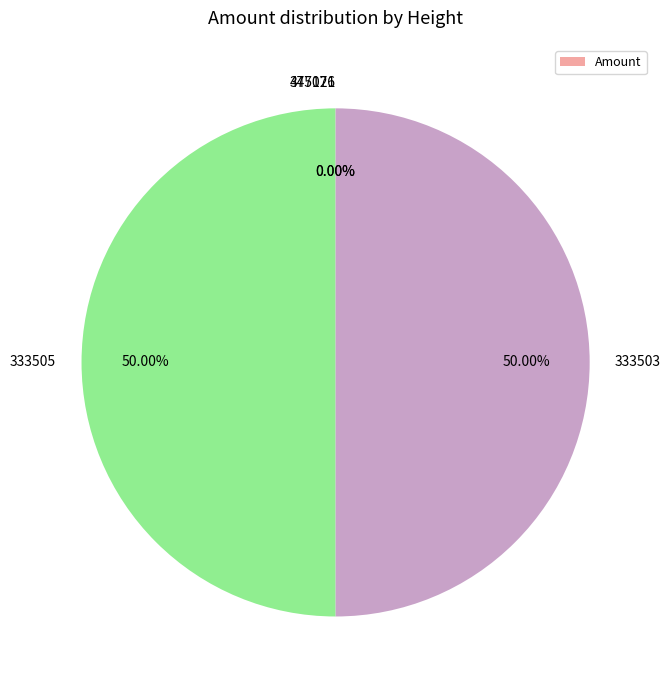

Is the sum of 333505 and 333503 greater than half?

Yes